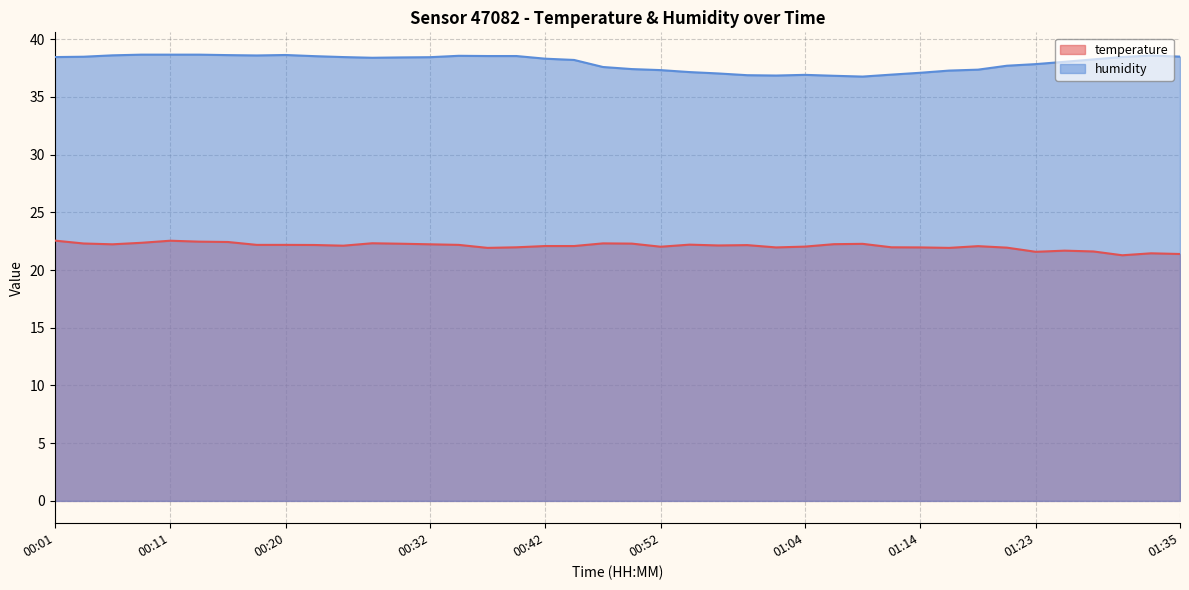

The temperature series shows 30.7 at 00:30. True or false?

False